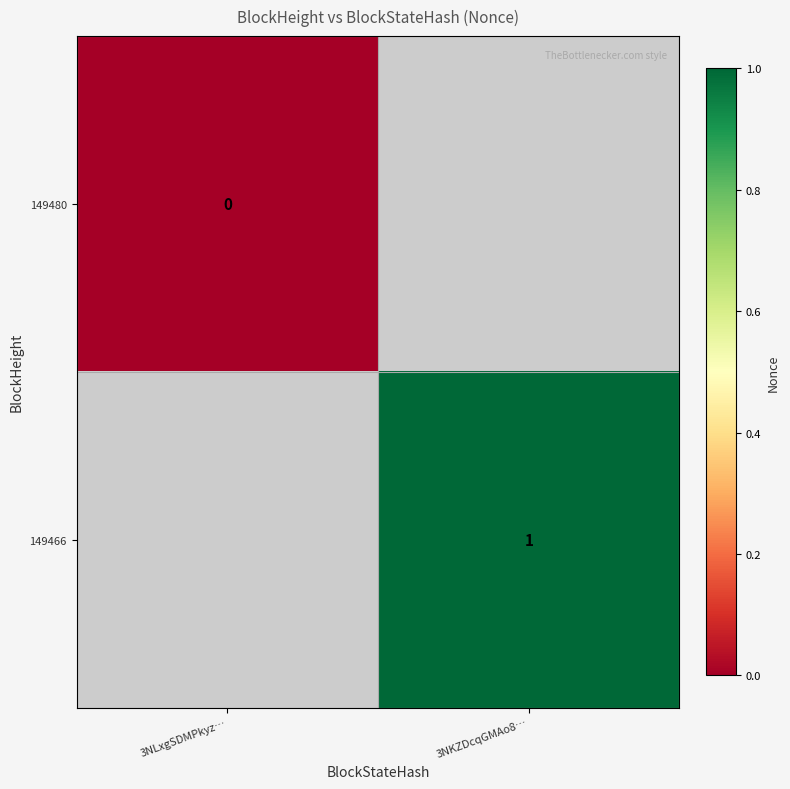

Is it true that 149466 equals 1 at 3NKZDcqGMAo8…?

True